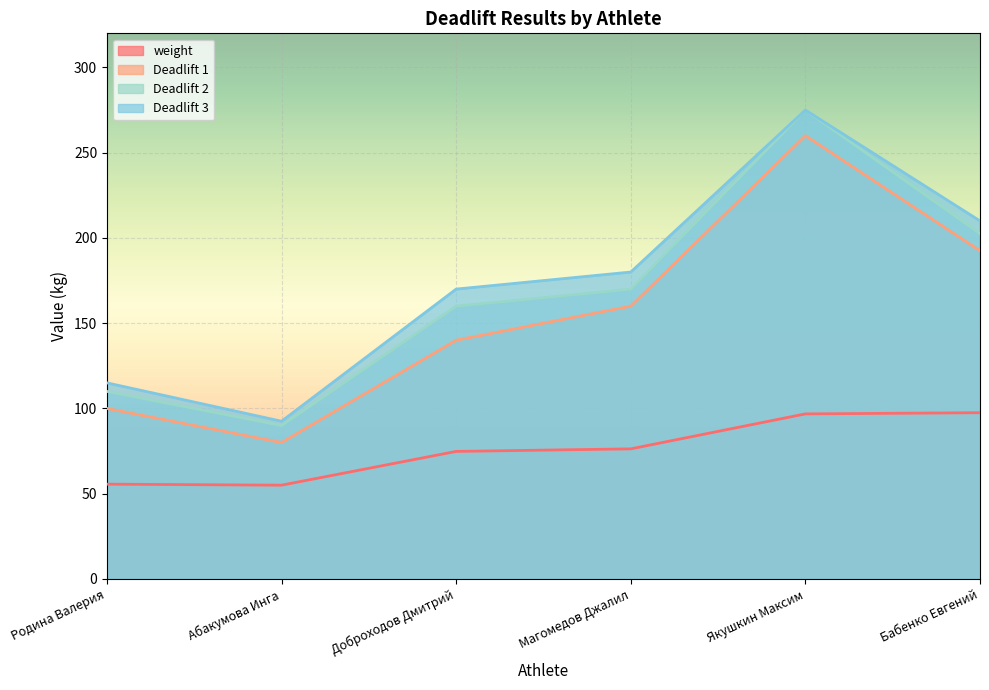

Between Родина Валерия and Бабенко Евгений, which series saw the biggest shift?

Deadlift 3